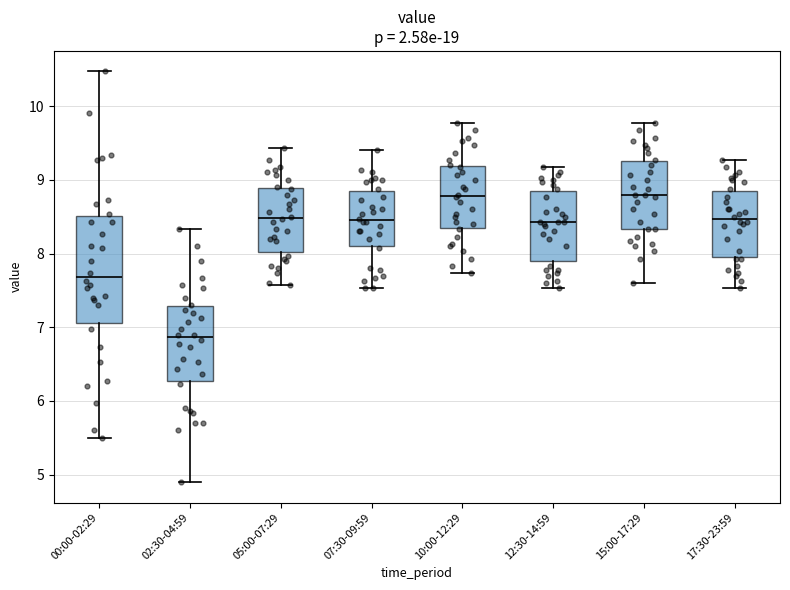

Reading left to right, transcribe this box plot: for each box, give where its median line is, the range the box spans, and where its two whiskers end, as read against the y-axis. The values are not printed on the chart, so give them approximately, as read against the axis.

00:00-02:29: median 7.7, box 7.1 to 8.5, whiskers 5.5 to 10.5
02:30-04:59: median 6.9, box 6.3 to 7.3, whiskers 4.9 to 8.3
05:00-07:29: median 8.5, box 8.0 to 8.9, whiskers 7.6 to 9.4
07:30-09:59: median 8.5, box 8.1 to 8.8, whiskers 7.5 to 9.4
10:00-12:29: median 8.8, box 8.3 to 9.2, whiskers 7.7 to 9.8
12:30-14:59: median 8.4, box 7.9 to 8.8, whiskers 7.5 to 9.2
15:00-17:29: median 8.8, box 8.3 to 9.3, whiskers 7.6 to 9.8
17:30-23:59: median 8.5, box 8.0 to 8.8, whiskers 7.5 to 9.3